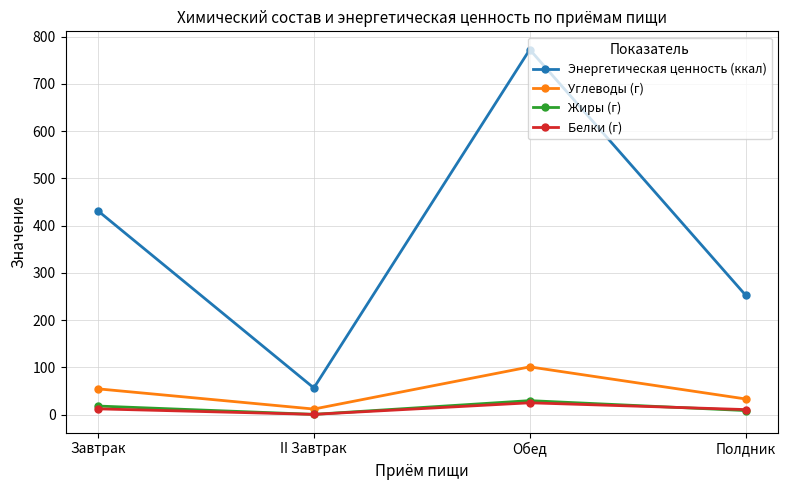

Which series has the largest range (max minus min)?

Энергетическая ценность (ккал)